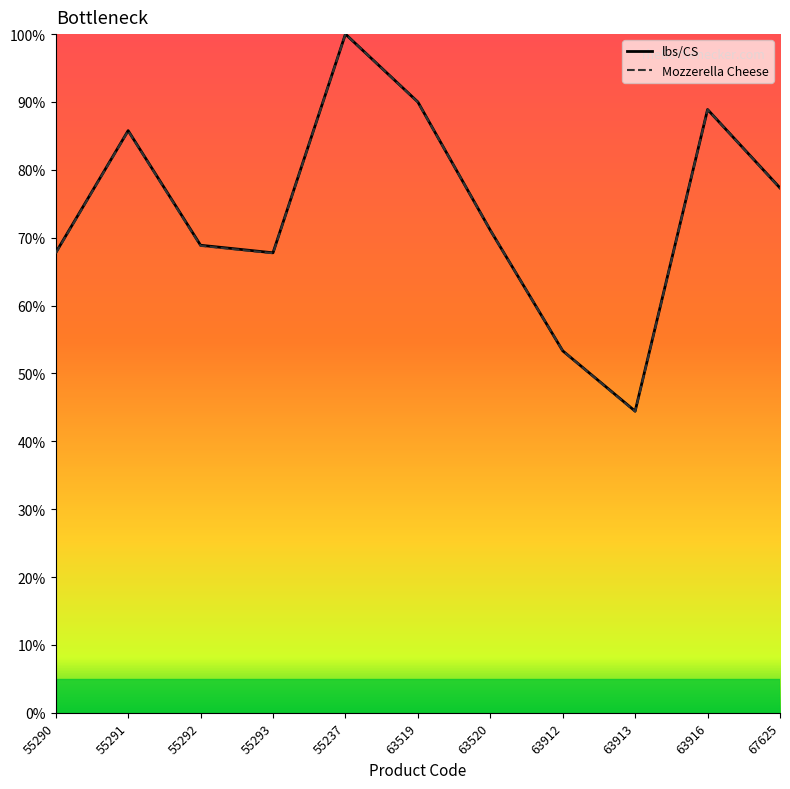

Is it true that Mozzerella Cheese equals 67.7 at 55293?

True